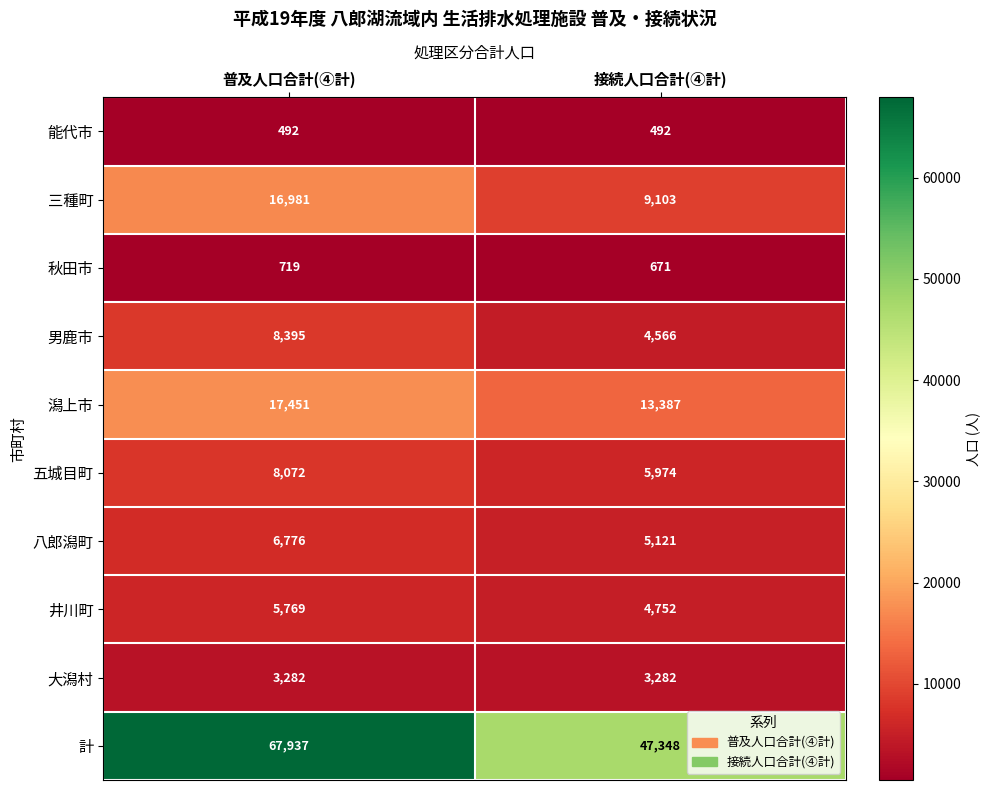

What is the sum of the 能代市 values at 普及人口合計(④計) and 接続人口合計(④計)?

984